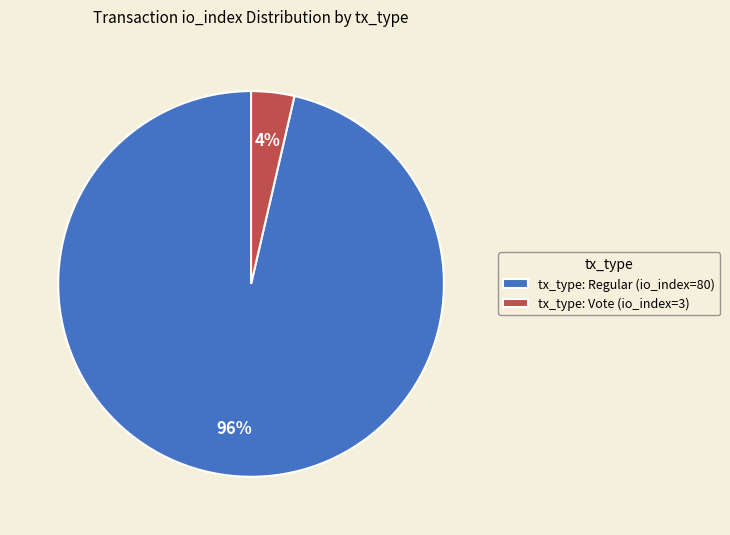

Is there any slice that represents more than half of the pie?

Yes